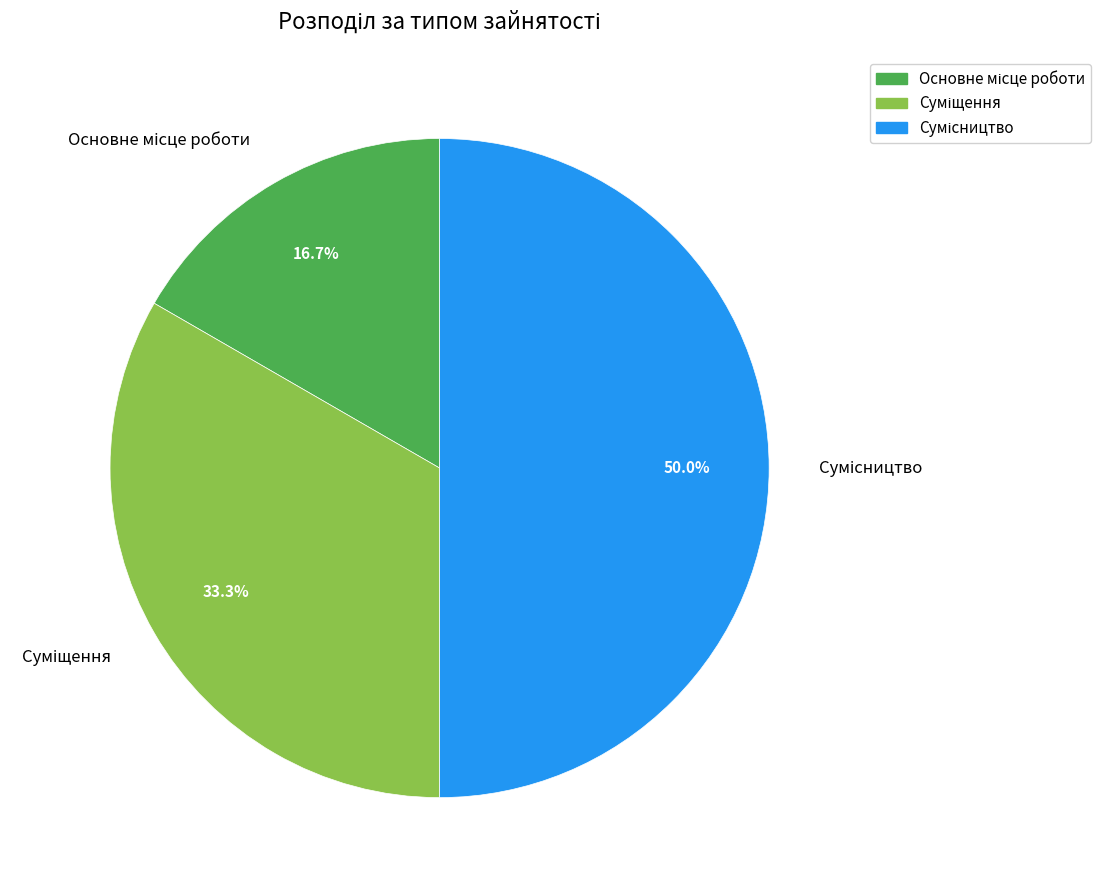

Which slice is the largest?

Сумісництво